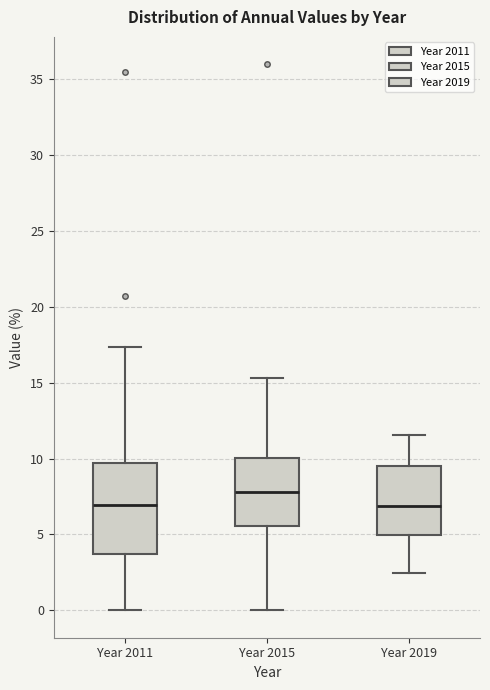

Reading left to right, read every box against the y-axis: the position of its median line, the range the box covers, and the ends of its whiskers. The values are not printed on the chart, so give them approximately, as read against the axis.

Year 2011: median 7.0, box 3.5 to 9.5, whiskers 0.0 to 17.5
Year 2015: median 8.0, box 5.5 to 10.0, whiskers 0.0 to 15.5
Year 2019: median 7.0, box 5.0 to 9.5, whiskers 2.5 to 11.5